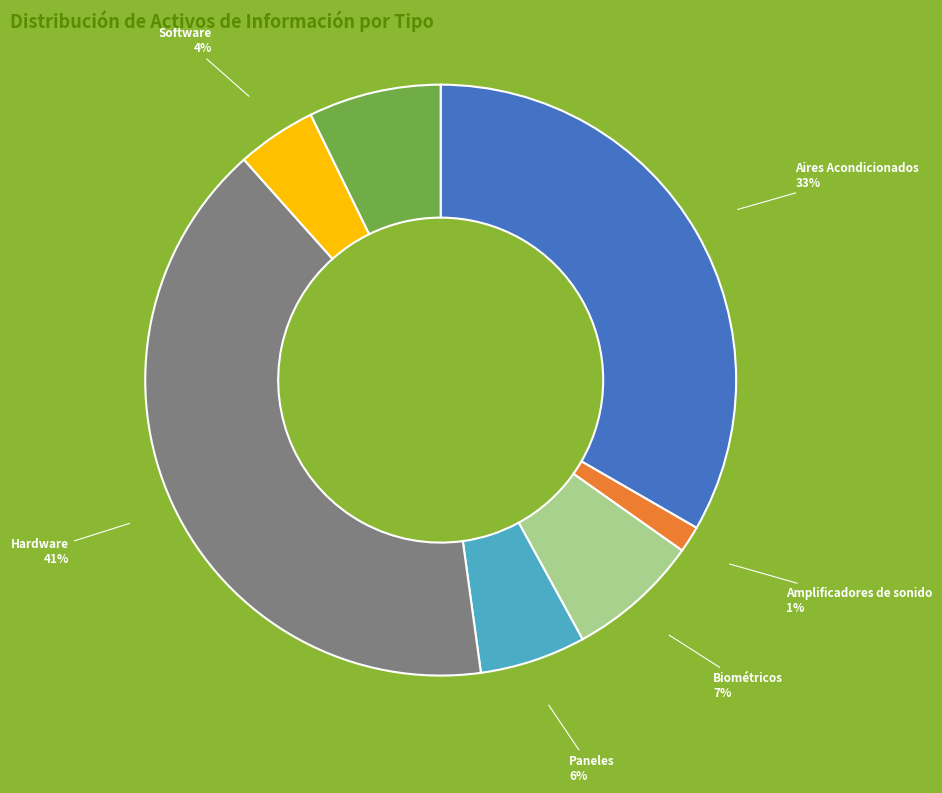

True or false: Biométricos accounts for 17% of the total.

False